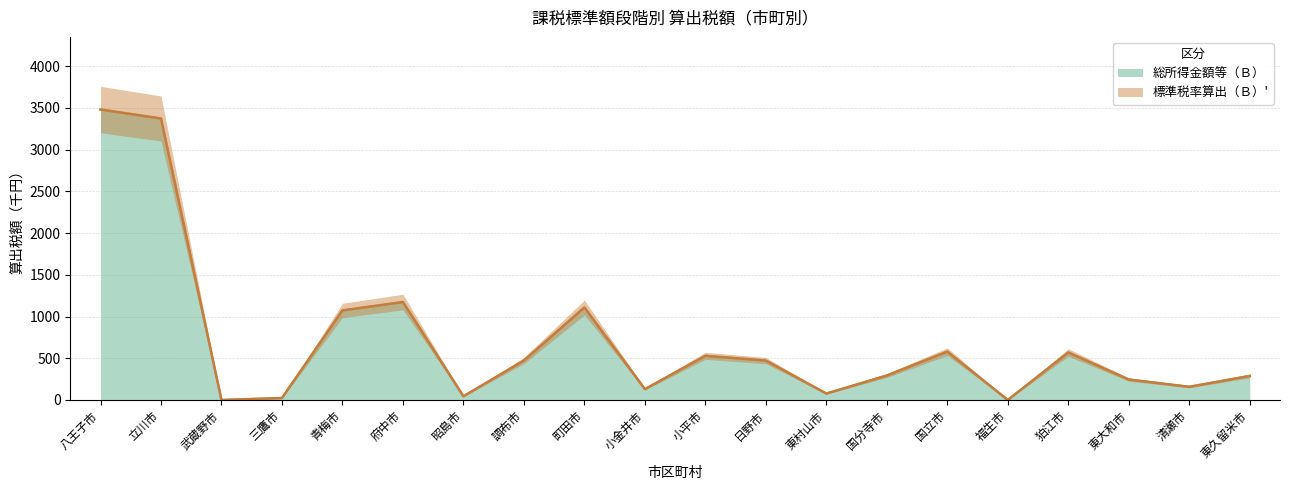

What is the label of the 1st point from the right?

東久留米市